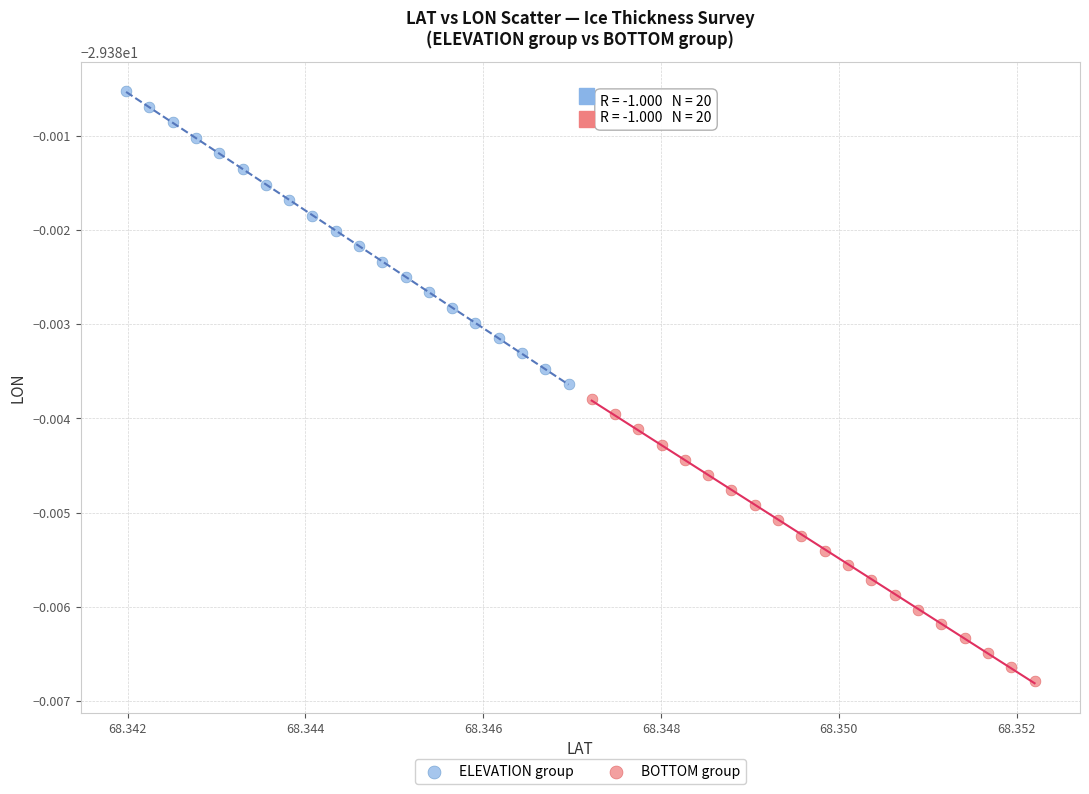

Which series reaches the maximum Y coordinate?

ELEVATION group